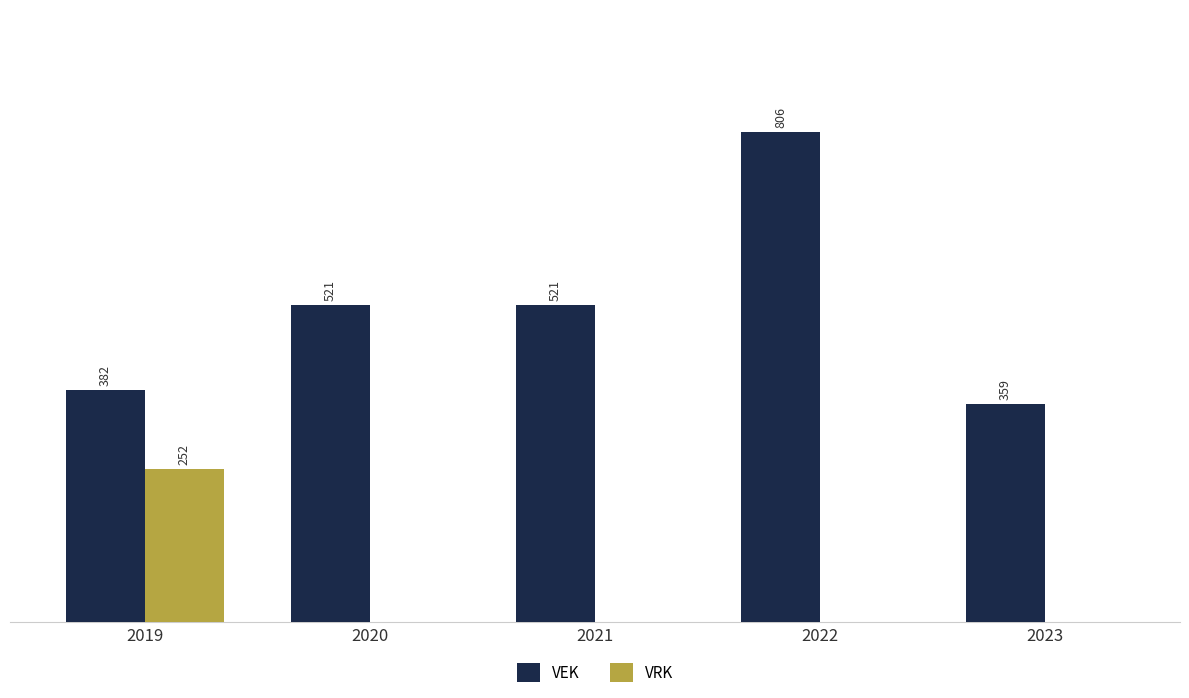

Is the value of VRK at 2022 greater than the value of VEK at 2023?

No